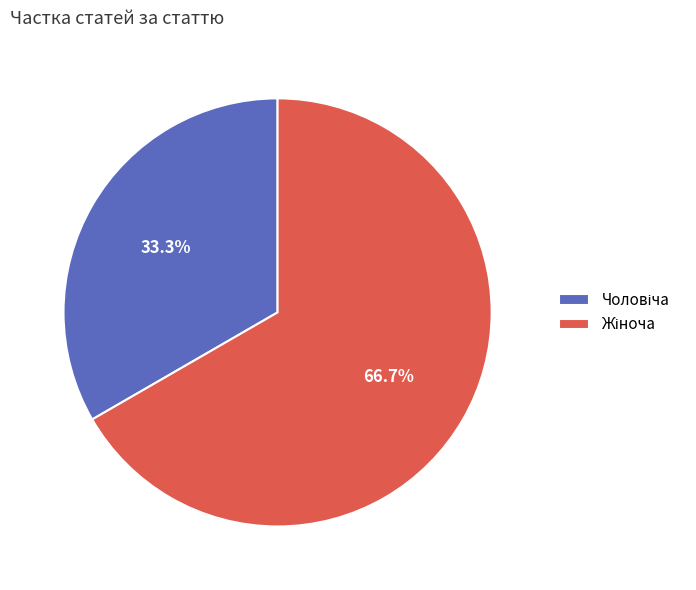

Does any single category account for the majority?

Yes